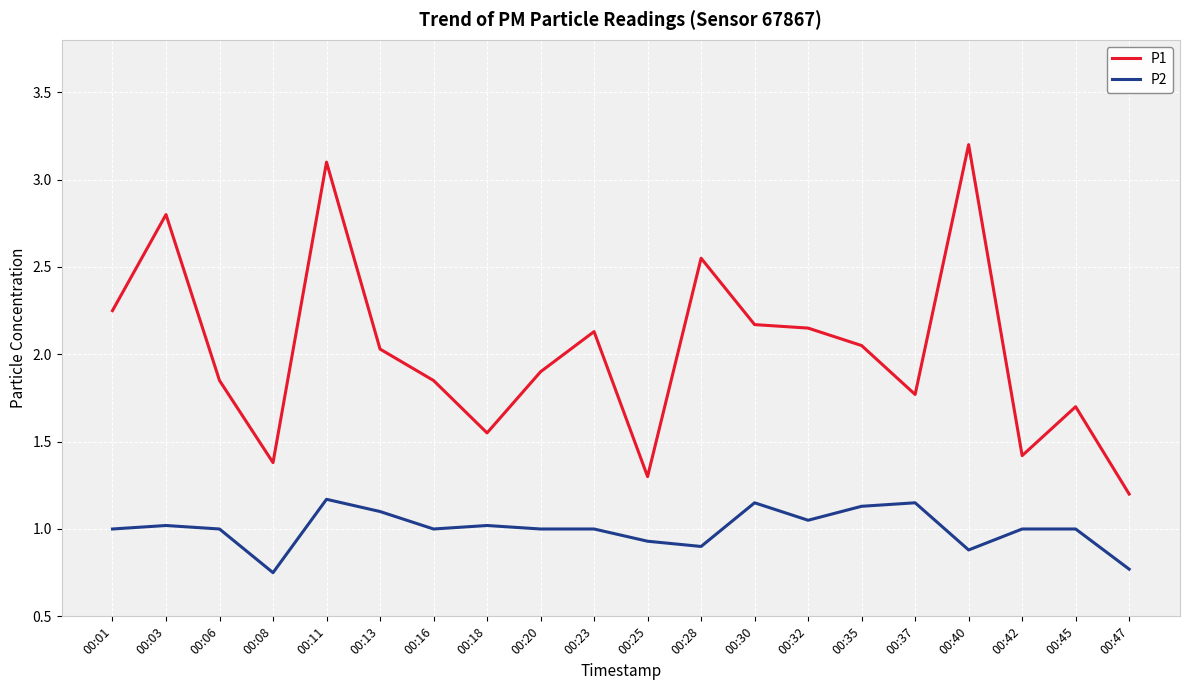

True or false: P1 has more than 2 points higher than both neighbors.

True